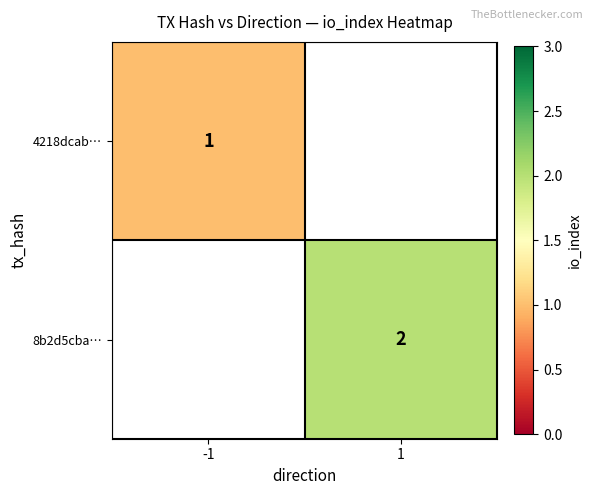

The 4218dcab… series shows 2 at -1. True or false?

False